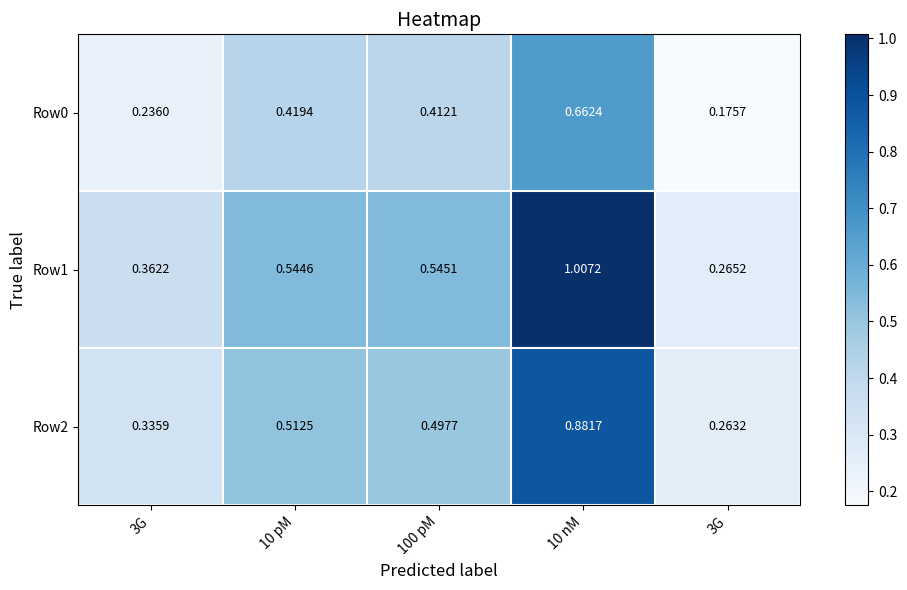

Between 3G and 10 nM, which series saw the biggest shift?

Row1